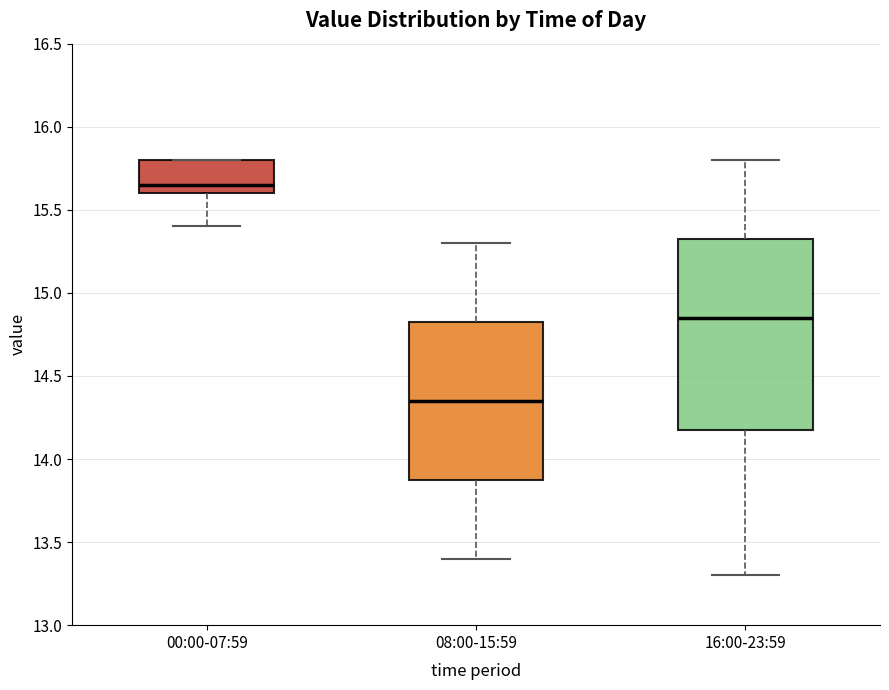

Reading left to right, read every box against the y-axis: the position of its median line, the range the box covers, and the ends of its whiskers. The values are not printed on the chart, so give them approximately, as read against the axis.

00:00-07:59: median 15.65, box 15.60 to 15.80, whiskers 15.40 to 15.80
08:00-15:59: median 14.35, box 13.90 to 14.85, whiskers 13.40 to 15.30
16:00-23:59: median 14.85, box 14.20 to 15.35, whiskers 13.30 to 15.80